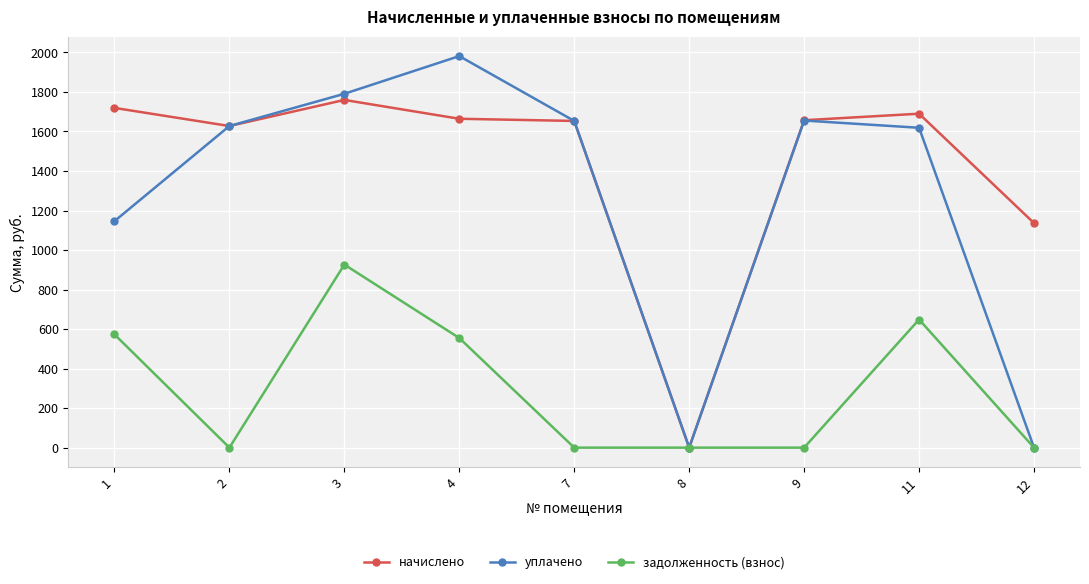

Where does the начислено series first go above 1657?

1